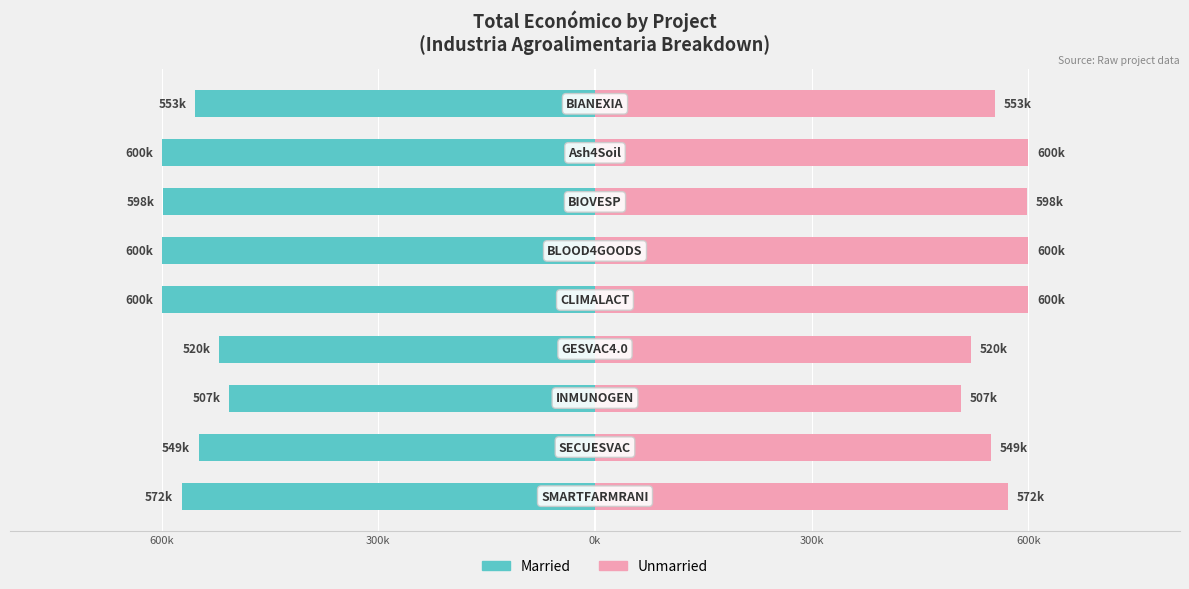

What is the difference between the maximum and second lowest values in the Unmarried series?

79.9